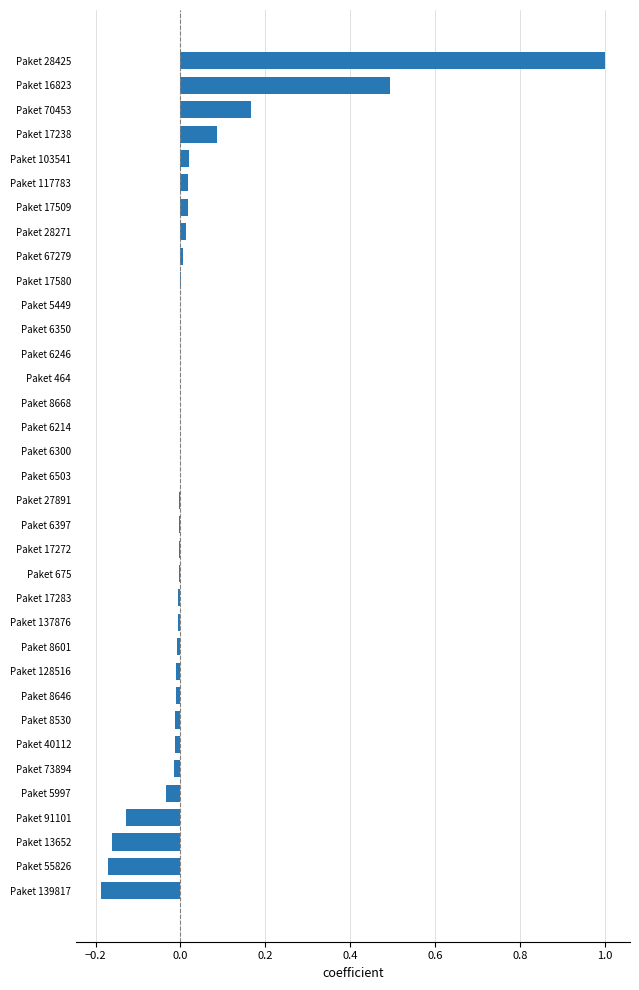

The chart shows a value of -0.2 at Paket 55826. True or false?

True